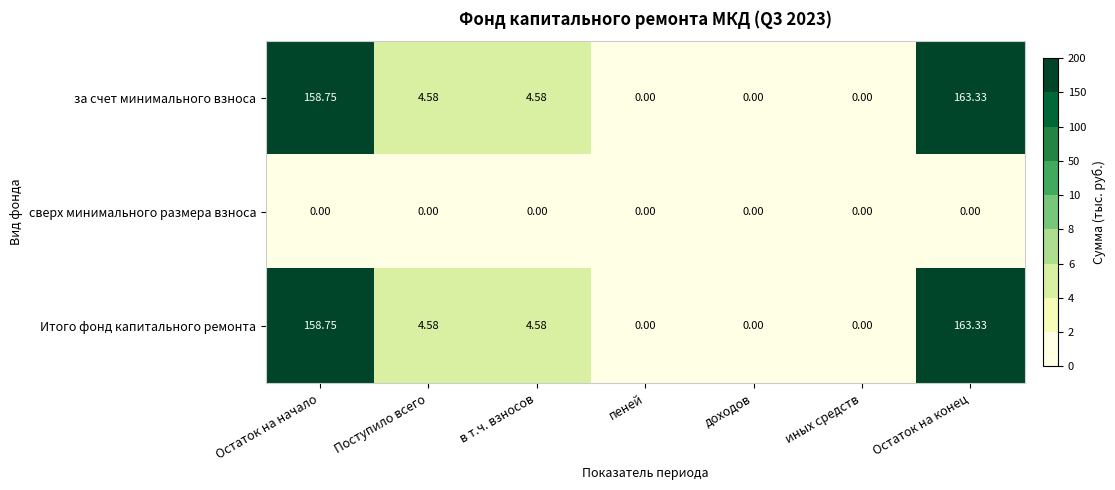

At which category does the chart reach its peak across all series?

Остаток на конец